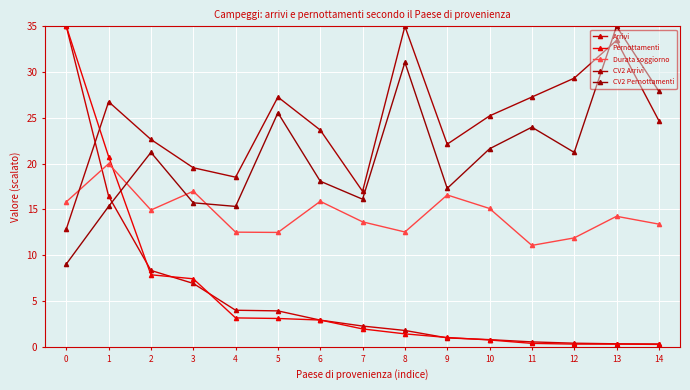

True or false: Arrivi and CV2 Arrivi cross at least once.

True